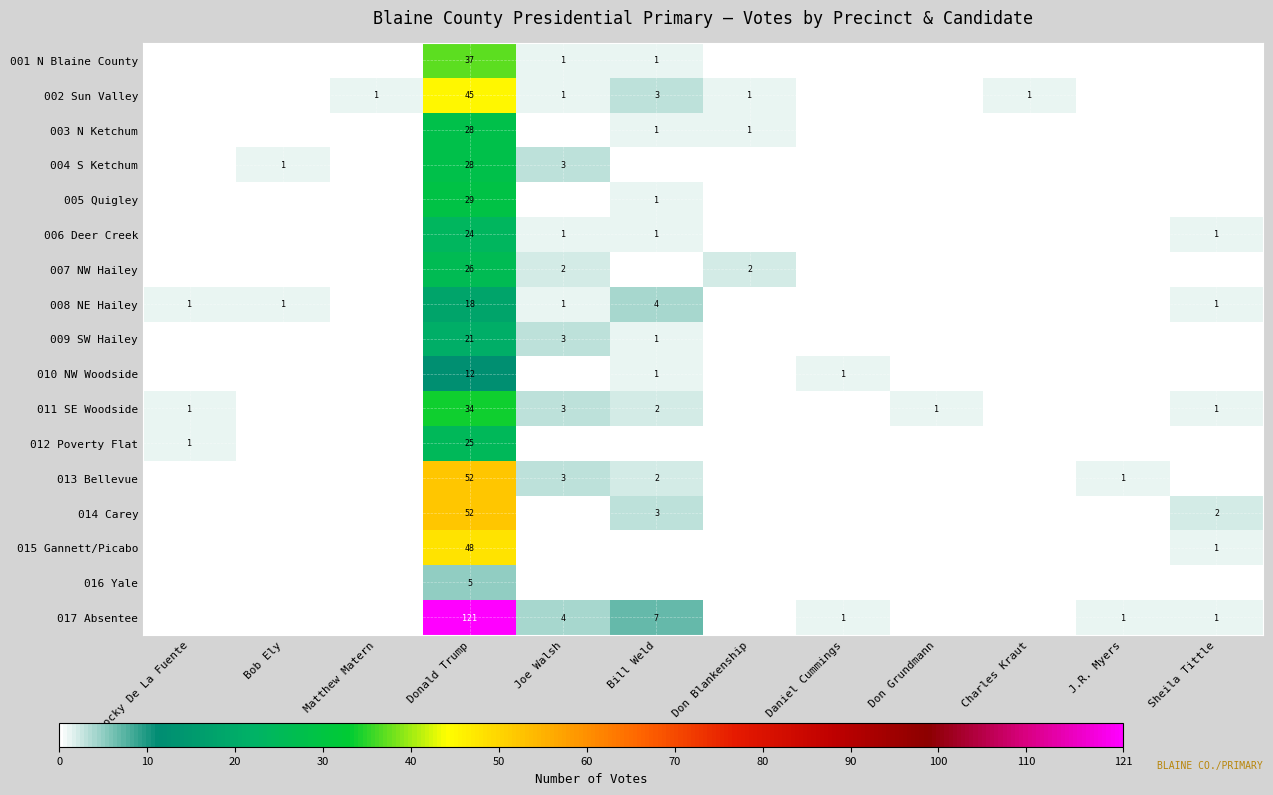

The value of 003 N Ketchum at Donald Trump is 28. True or false?

True